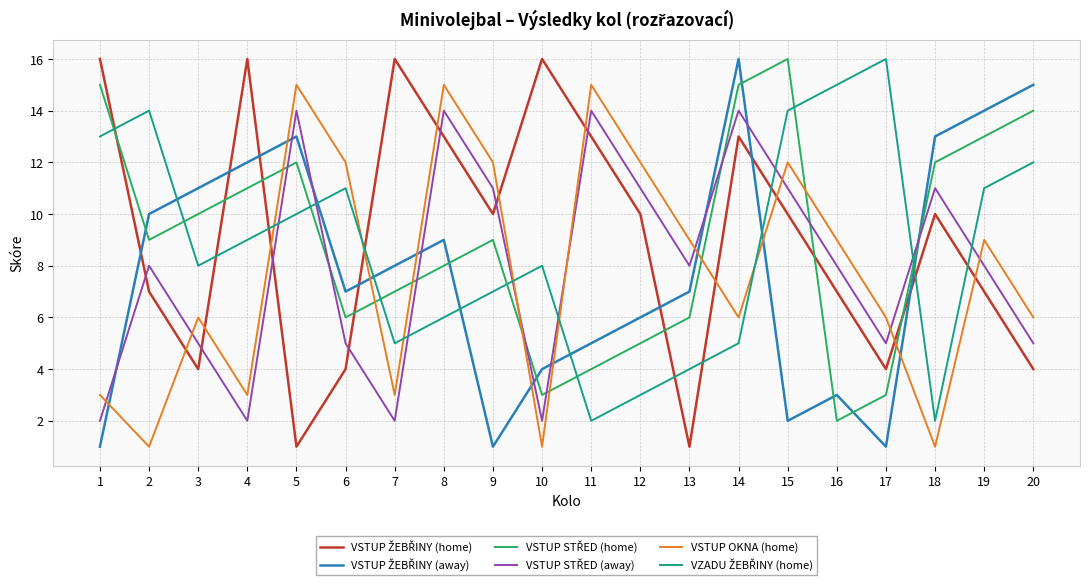

What is the highest value of the VSTUP OKNA (home) series?

15